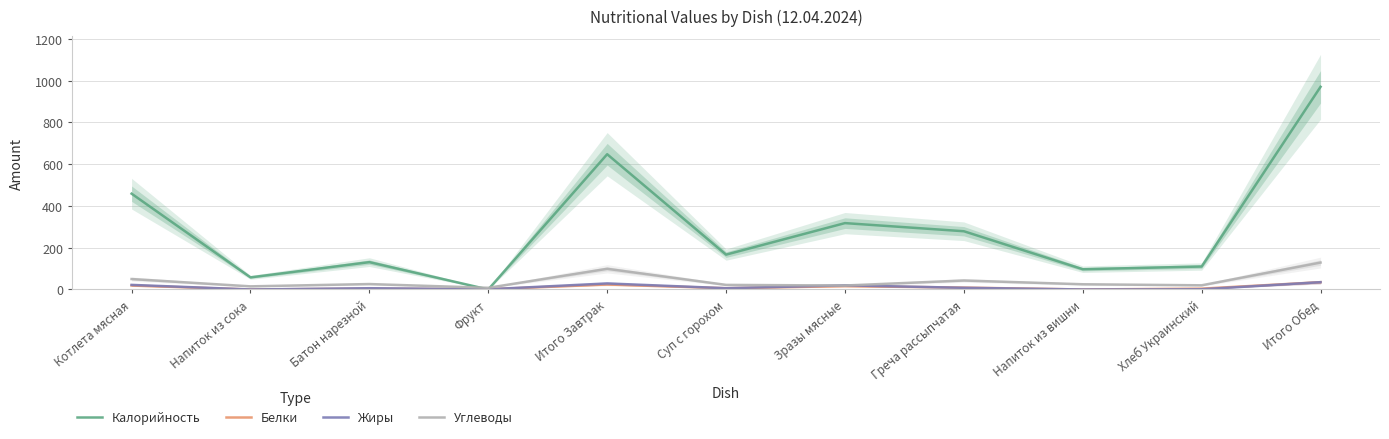

How many interior local valleys does the Углеводы series have?

4